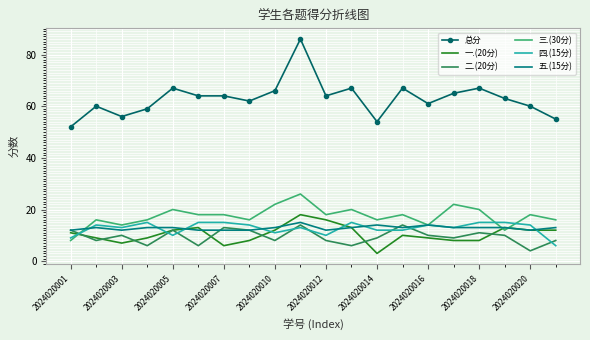

What is the minimum value for 三.(30分)?

8